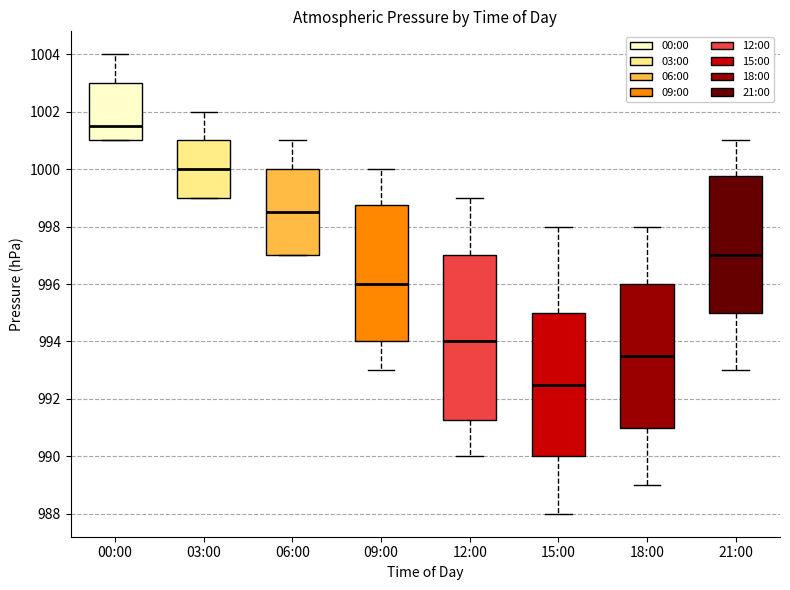

Where is the lower edge of the box for 15:00 on the y-axis? The values are not printed on the chart, so give them approximately, as read against the axis.

990.0